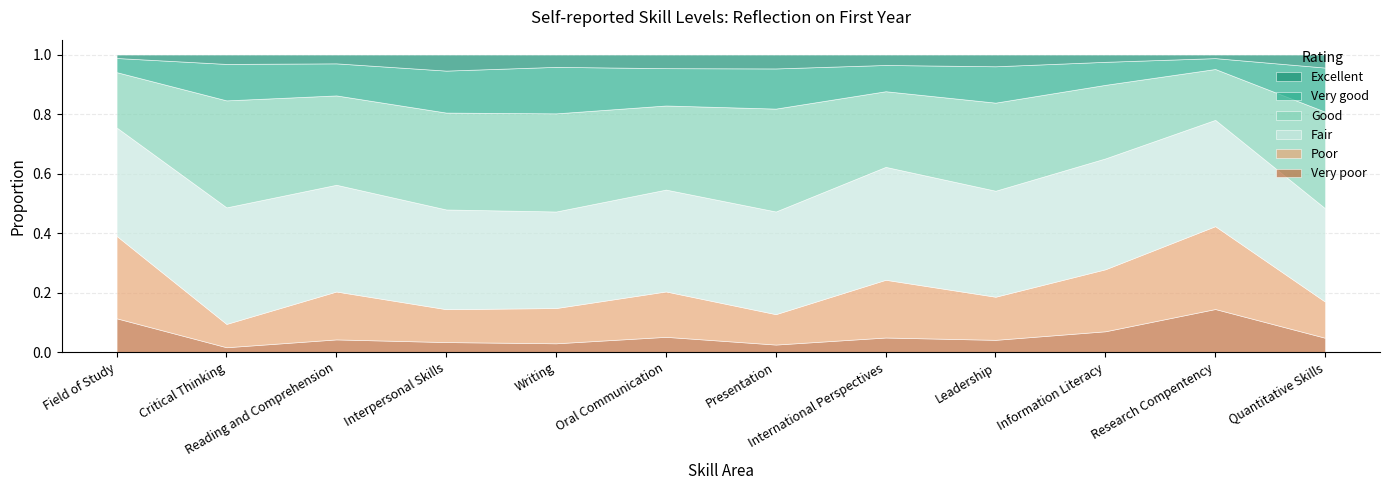

Which category has the highest value across all series?

Critical Thinking